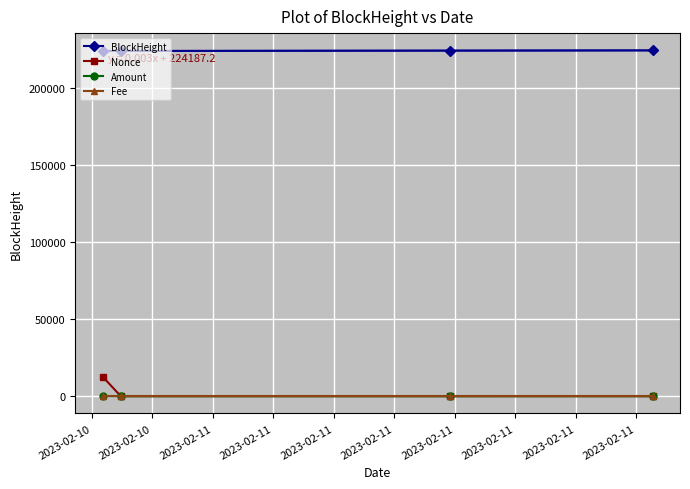

Which series has the largest total across all categories?

BlockHeight